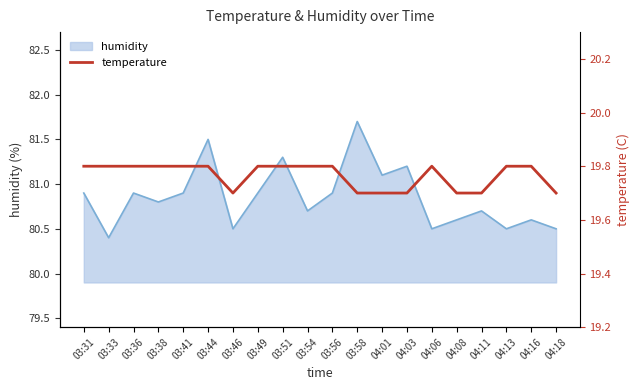

Which category has the lowest value in the humidity series?

03:33